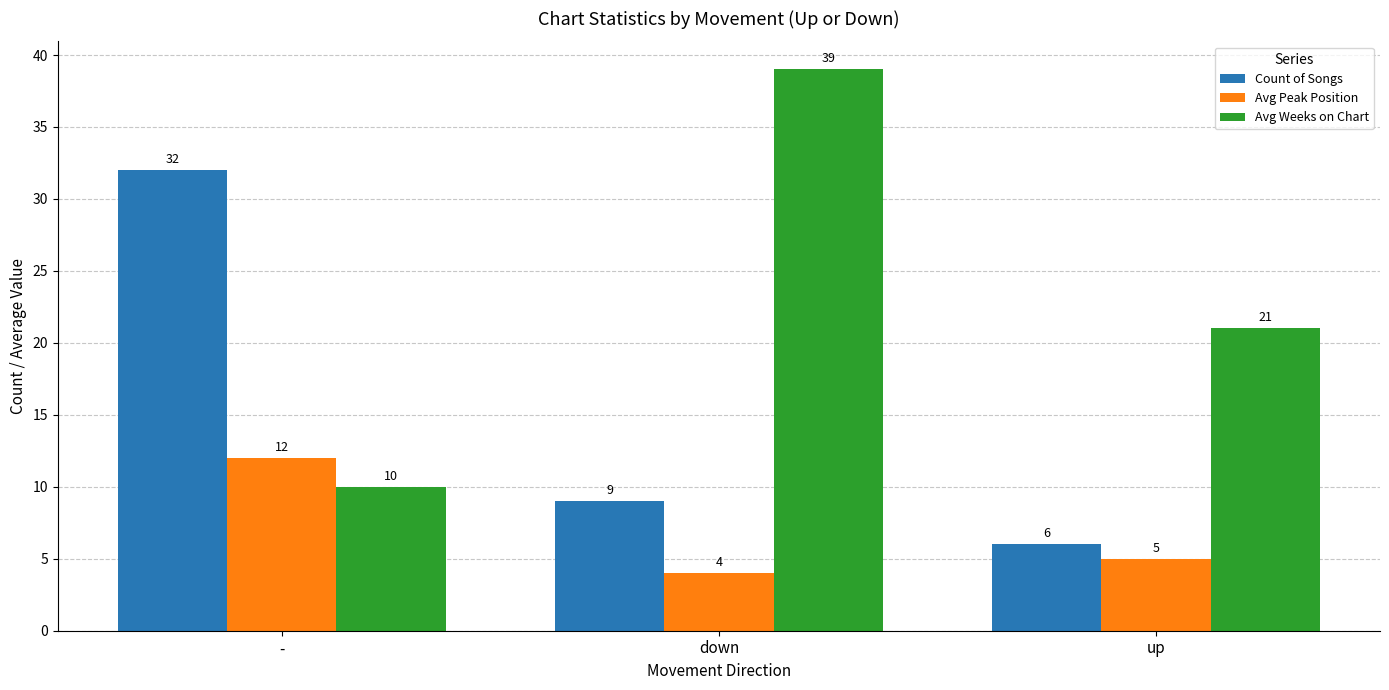

What is the maximum value shown in the chart?

39